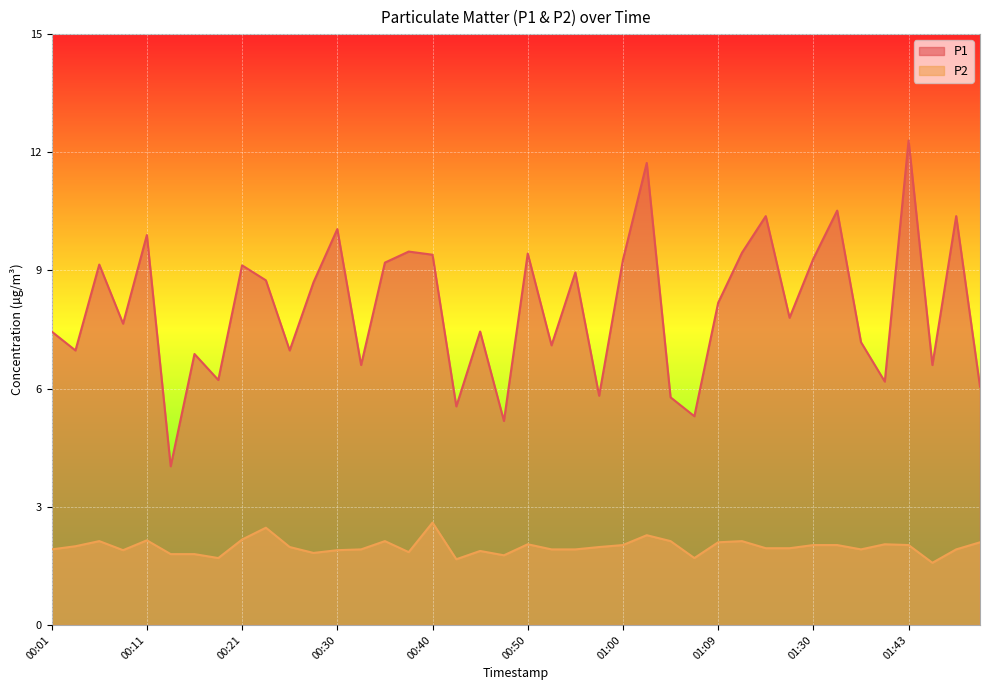

True or false: P1 and P2 intersect in this chart.

False